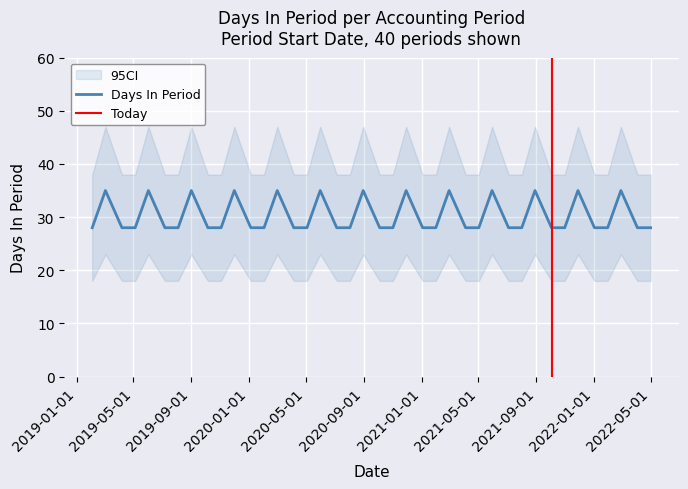

Is this an area chart (filled region under the line)?

No